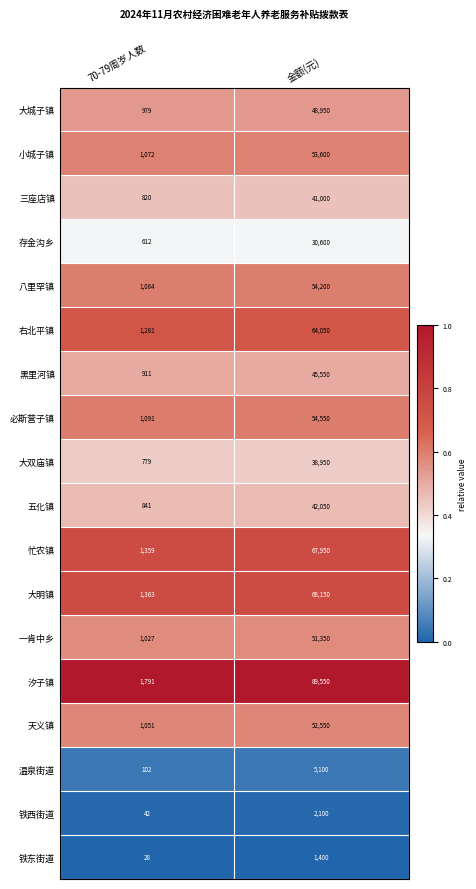

What is the smallest value displayed?

28